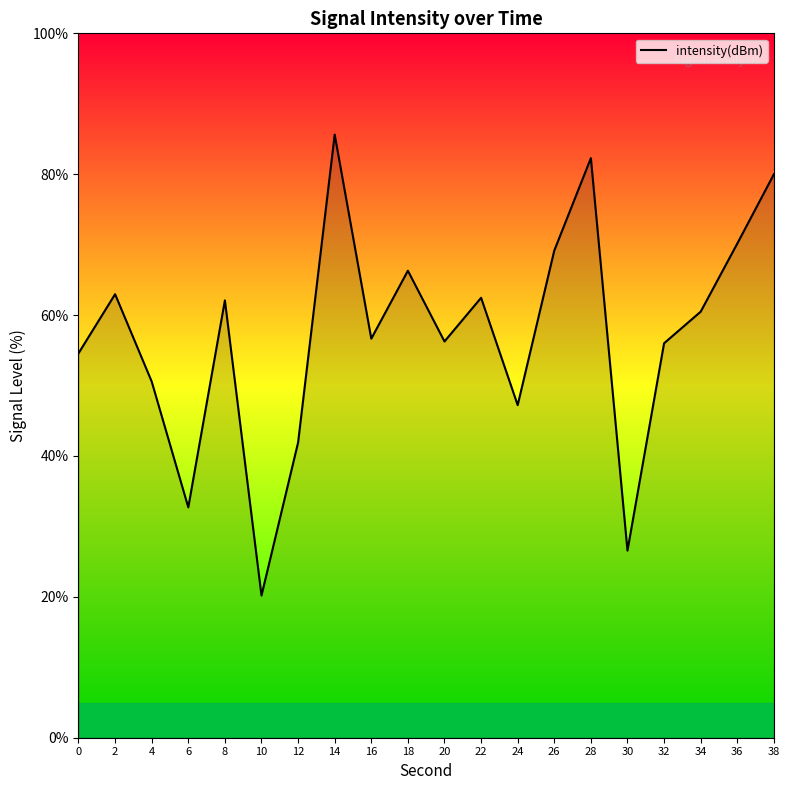

The value at 12 is 41.9. True or false?

True